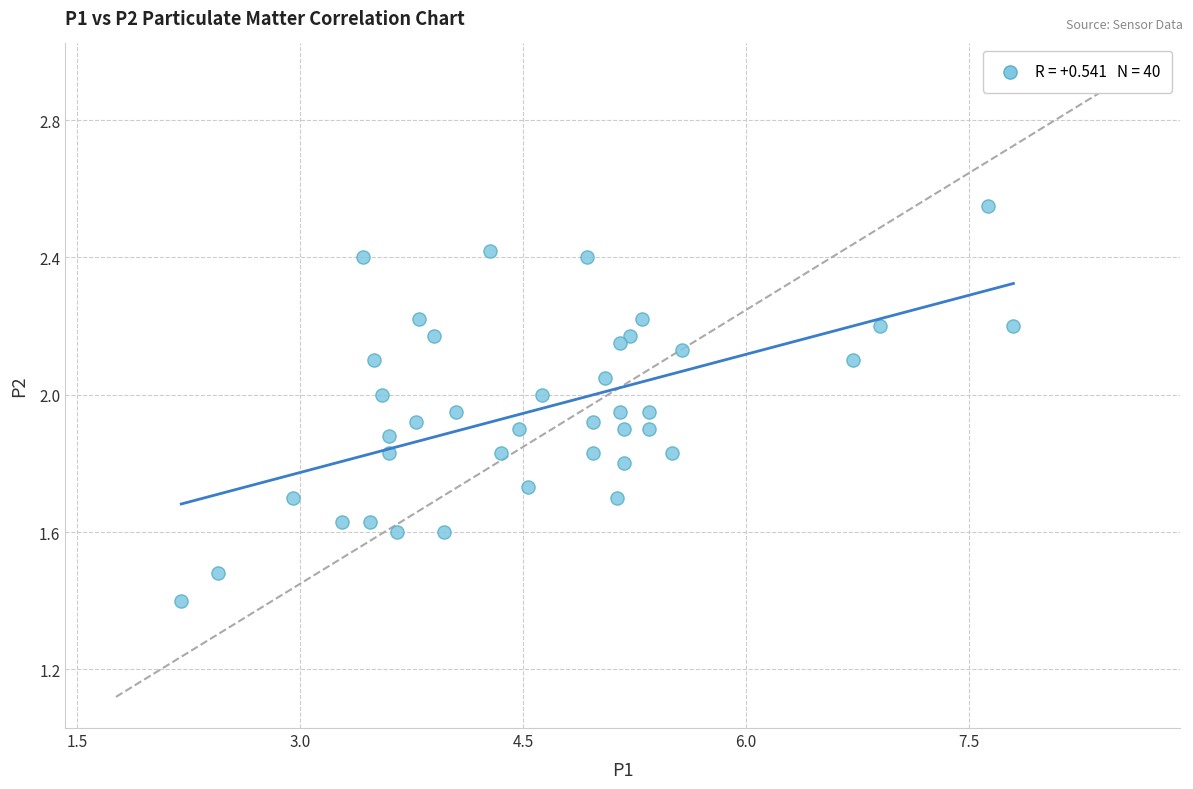

What is the range of X values (max minus min)?

5.6